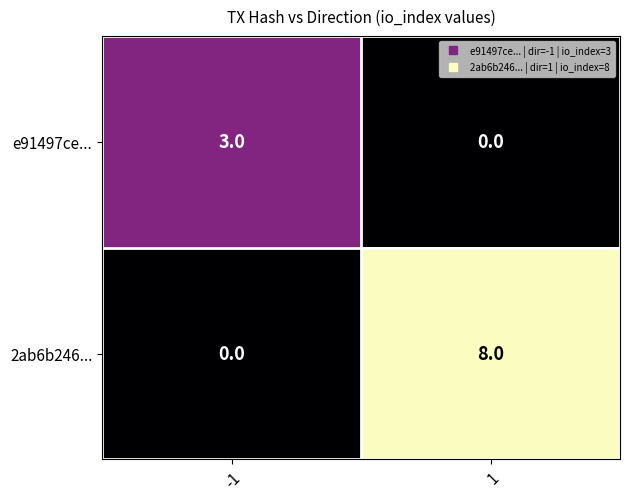

What is the total value across all series at -1?

3